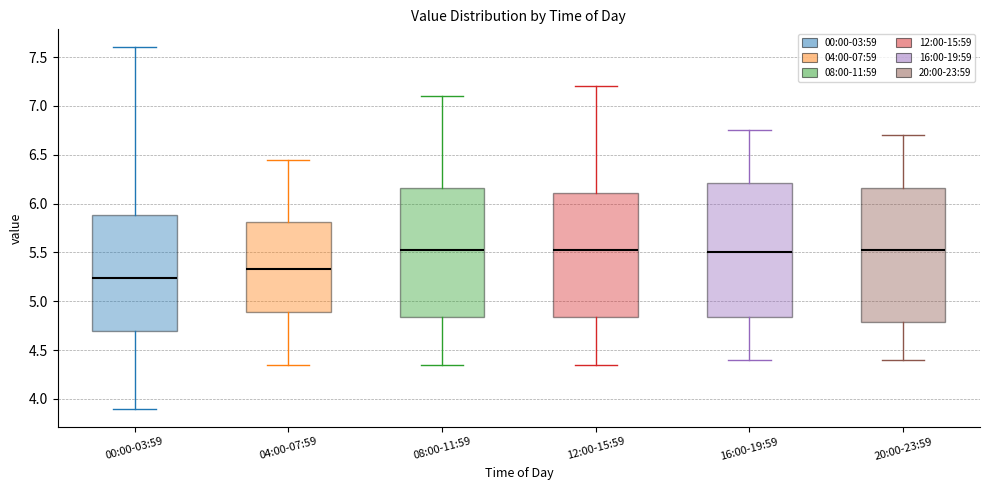

Where does the median line of the box for 12:00-15:59 sit on the y-axis? The values are not printed on the chart, so give them approximately, as read against the axis.

5.55